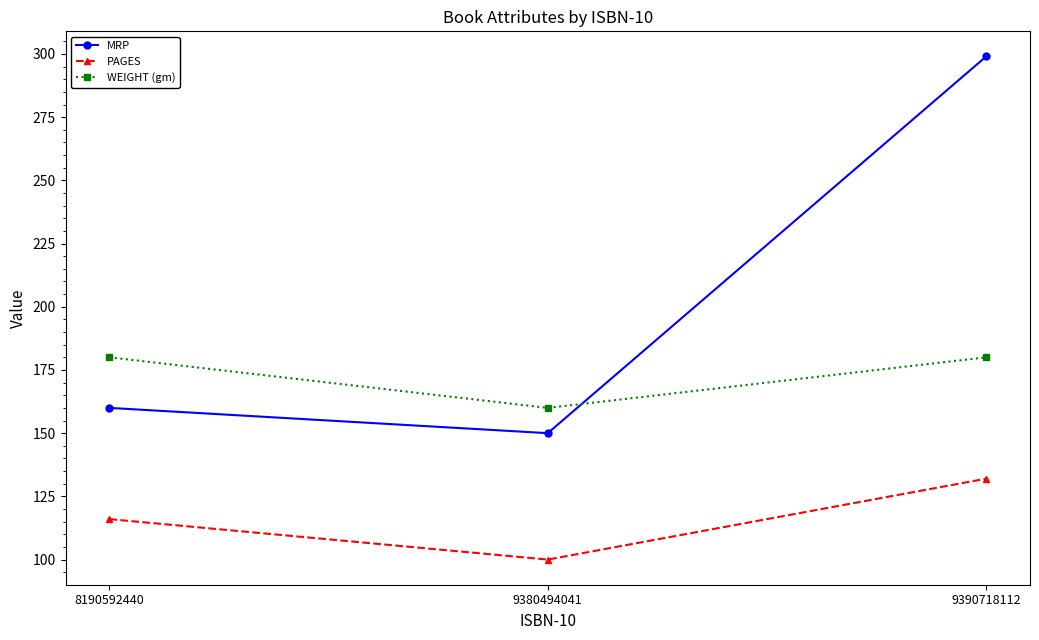

What is the sum of the MRP values at 8190592440 and 9380494041?

310